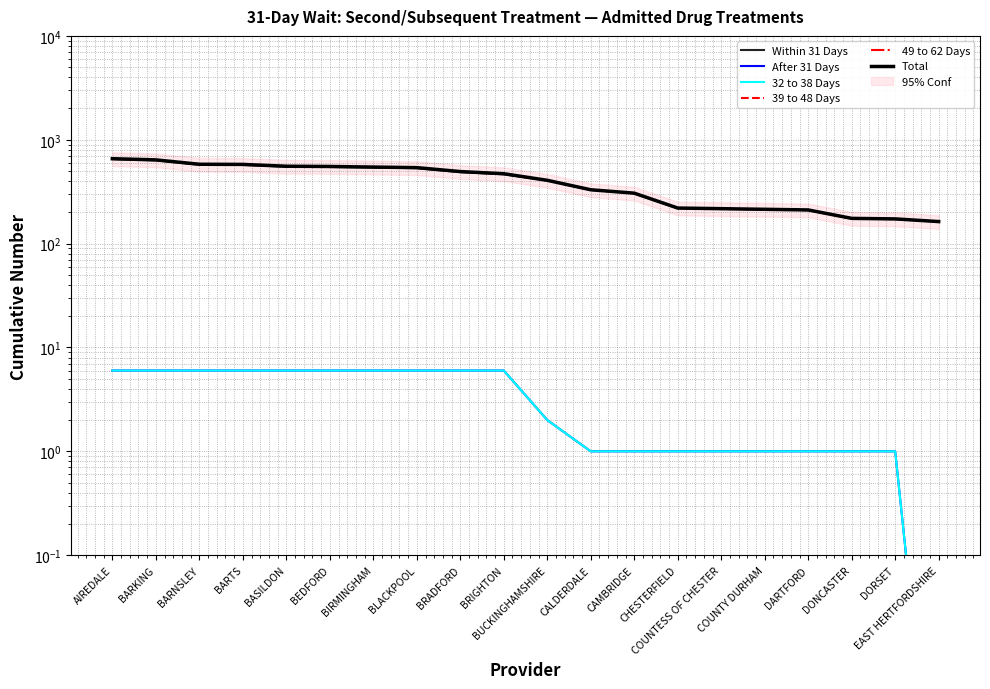

True or false: After 31 Days and 39 to 48 Days cross at least once.

False